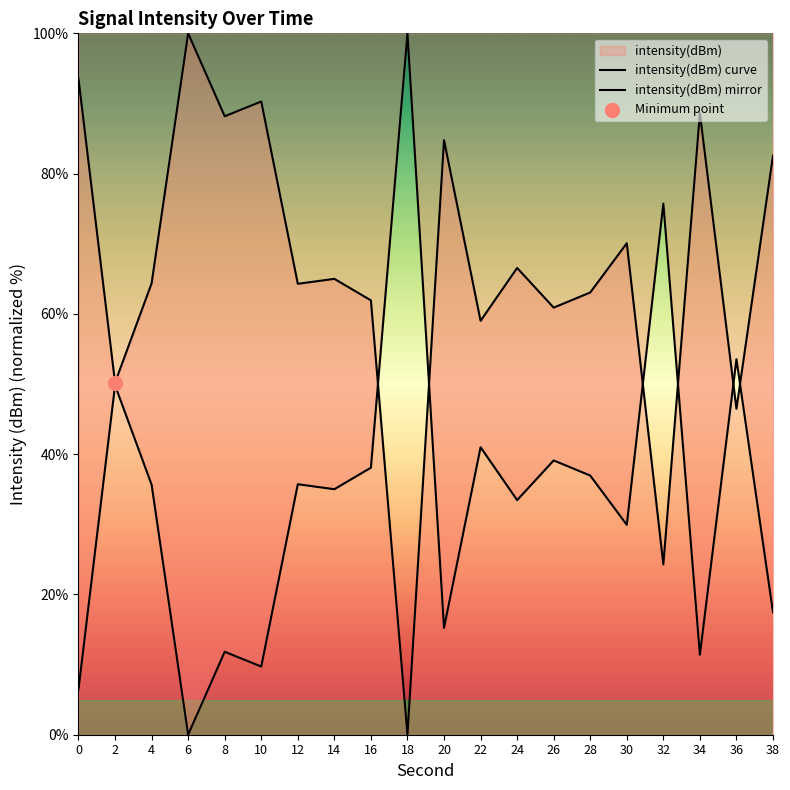

Which series has the largest total across all categories?

intensity(dBm) curve